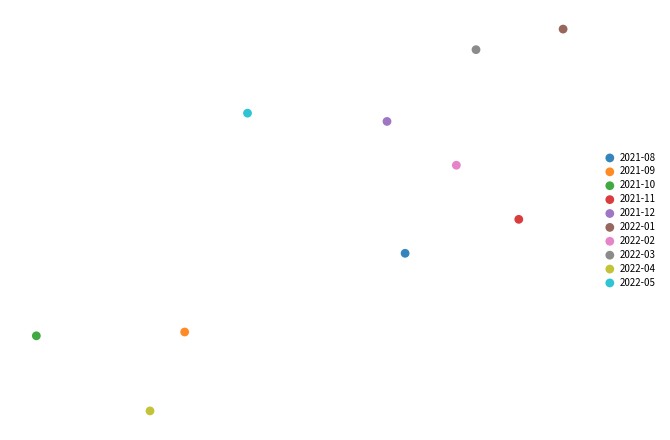

Which series contains the highest Y value?

2022-01